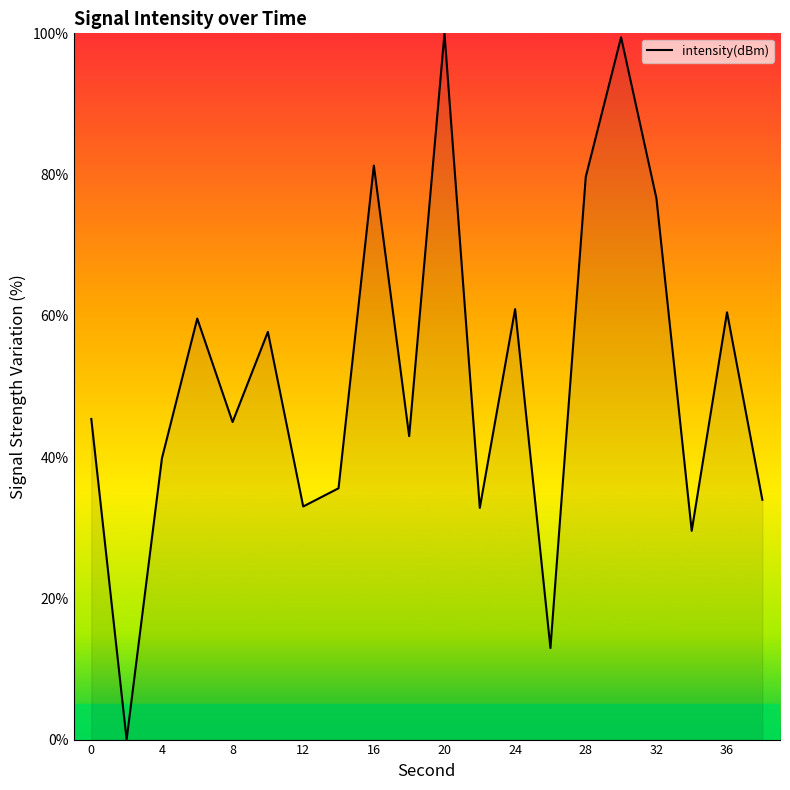

How many lines are shown in the chart?

1